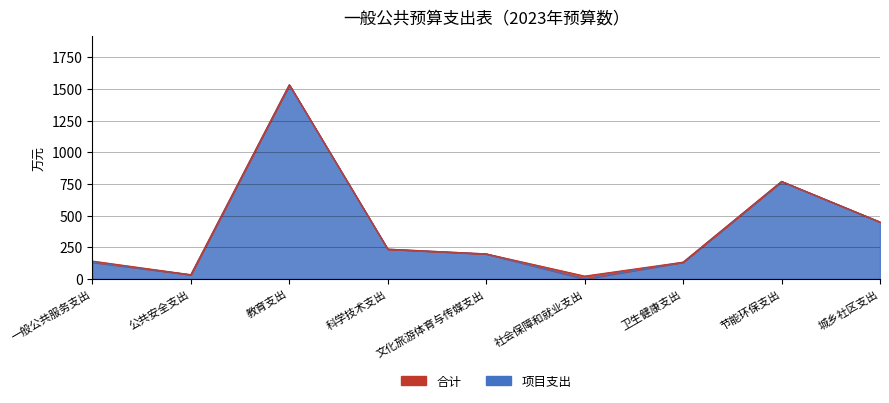

True or false: 合计 and 项目支出 cross at least once.

False